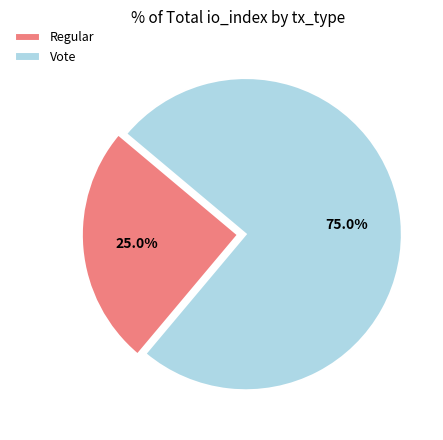

How many slices are in this pie chart?

2